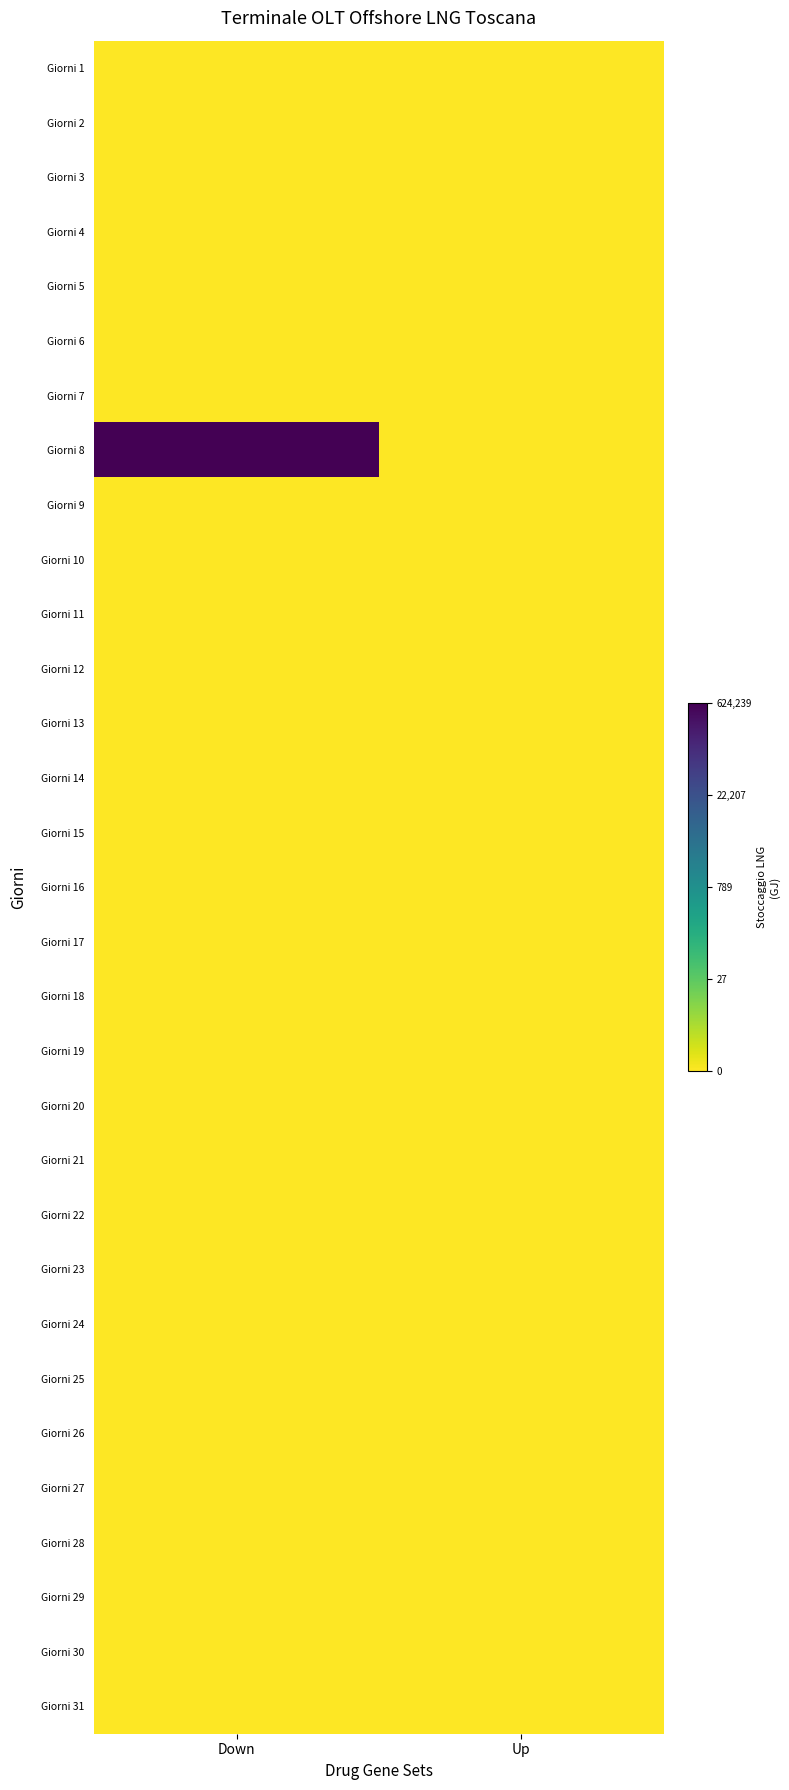

Rank the series by their maximum value, from highest to lowest.

Giorni 8, Giorni 1, Giorni 2, Giorni 3, Giorni 4, Giorni 5, Giorni 6, Giorni 7, Giorni 9, Giorni 10, Giorni 11, Giorni 12, Giorni 13, Giorni 14, Giorni 15, Giorni 16, Giorni 17, Giorni 18, Giorni 19, Giorni 20, Giorni 21, Giorni 22, Giorni 23, Giorni 24, Giorni 25, Giorni 26, Giorni 27, Giorni 28, Giorni 29, Giorni 30, Giorni 31